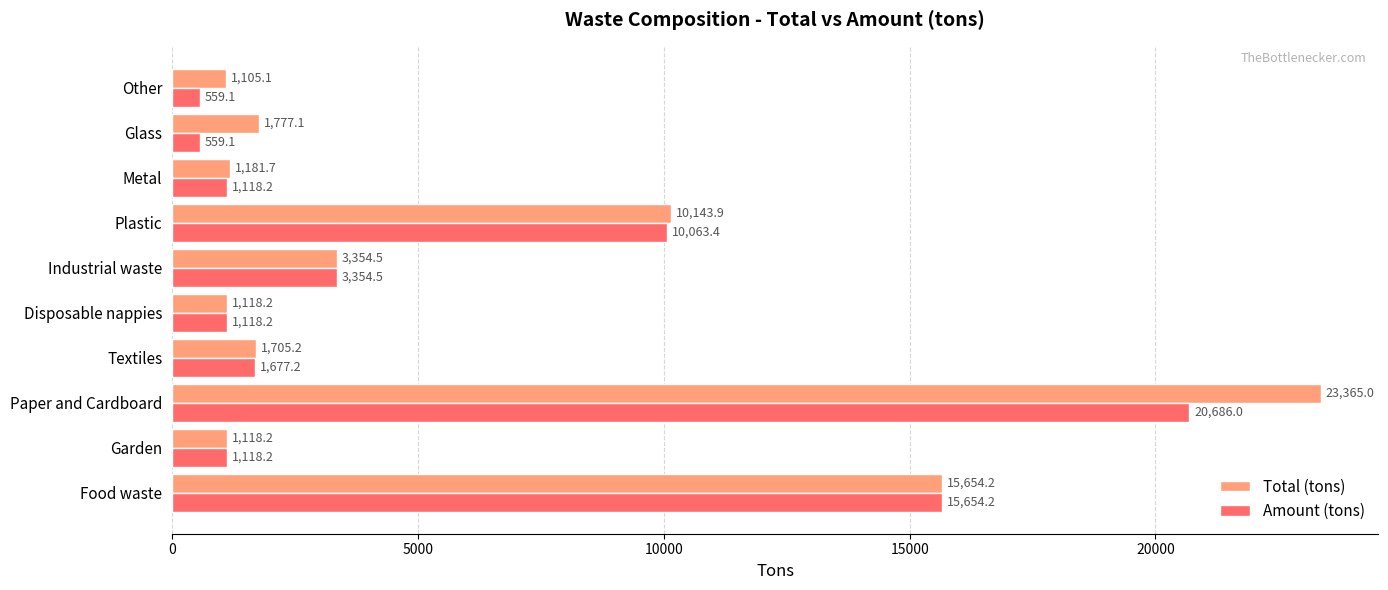

Is the value of Total (tons) at Other greater than the value of Amount (tons) at Disposable nappies?

No